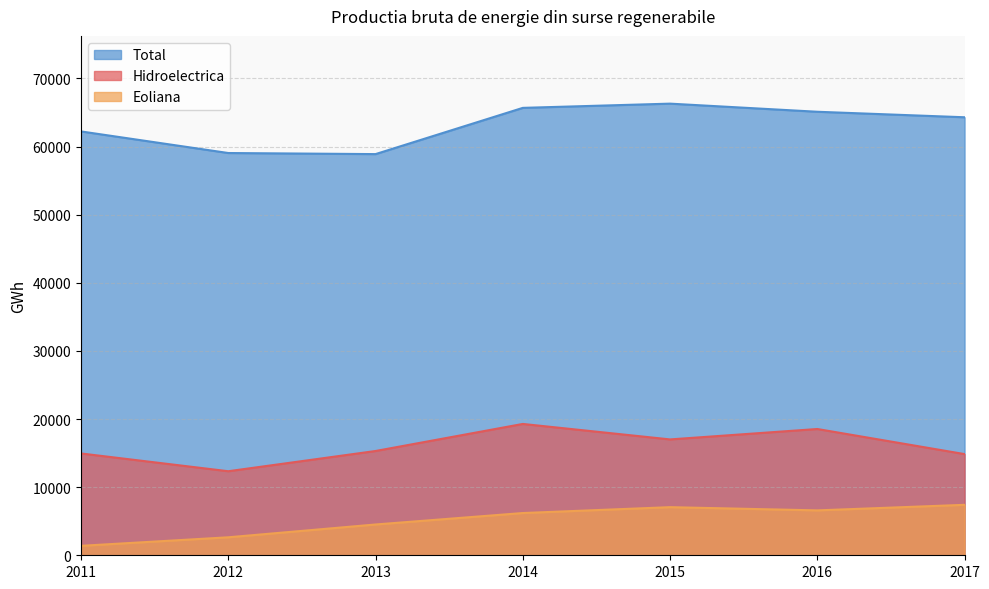

What is the lowest value of the Total series?

58888